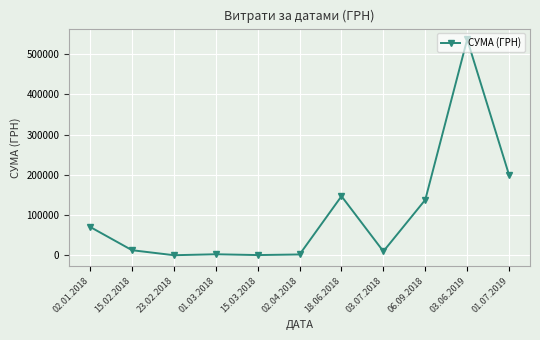

The value at 23.02.2018 is 300.0. True or false?

True